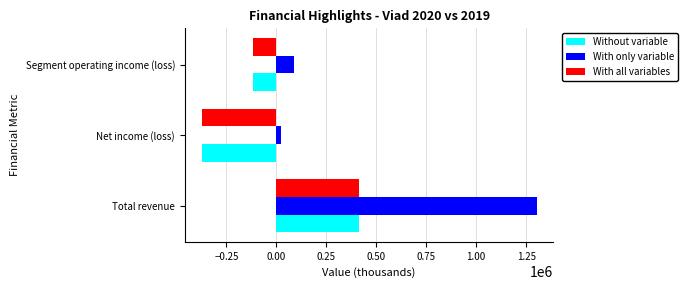

List the labels in order of With all variables value, largest first.

Total revenue, Segment operating income (loss), Net income (loss)